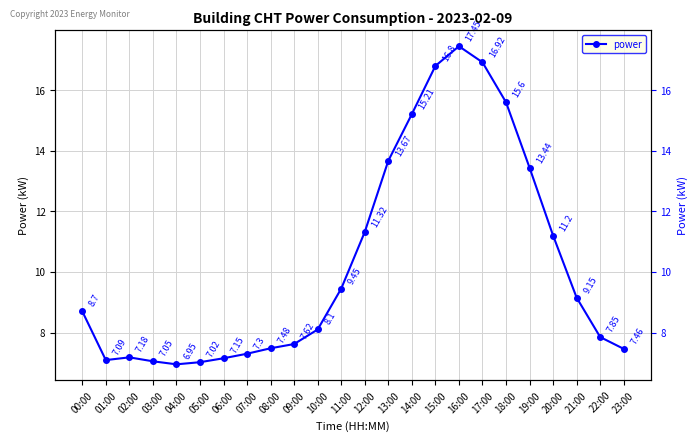

Which category has the lowest value across all series?

04:00